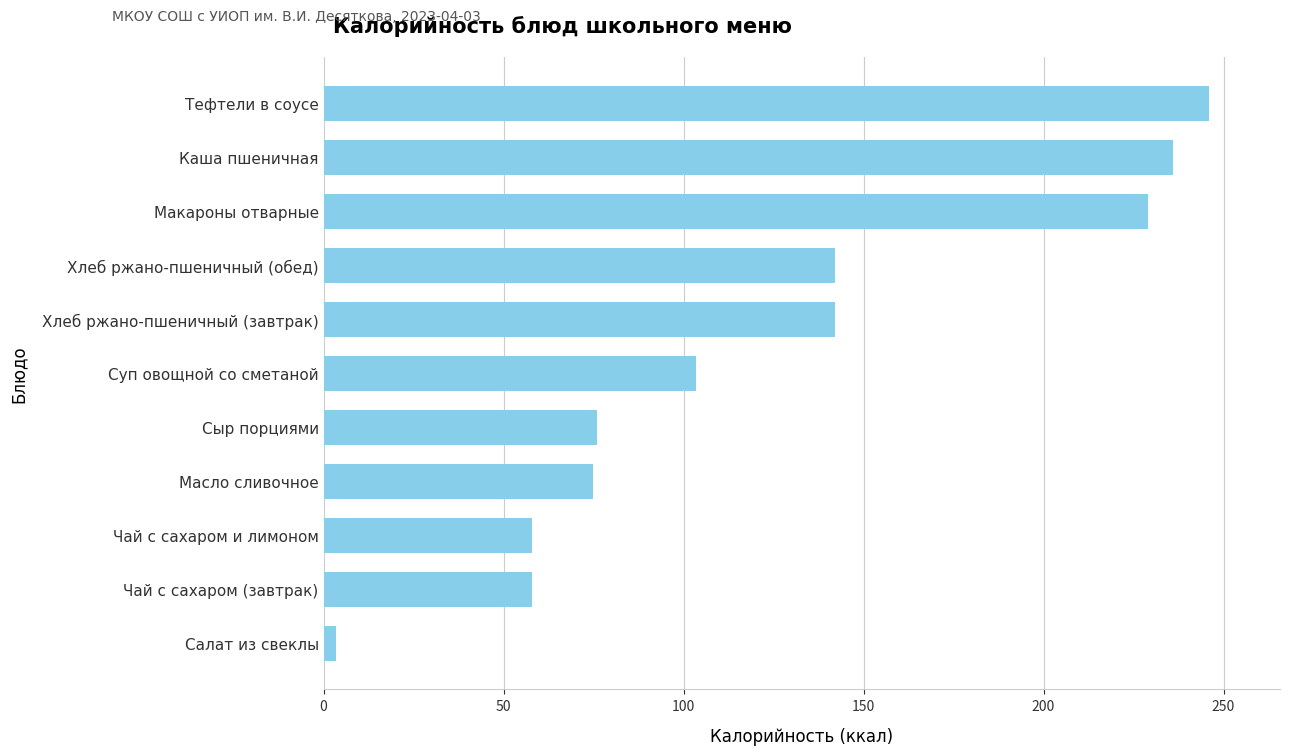

Reading bottom to top, transcribe all the data shown in this chart.

3.6	58.0	58.0	74.8	76.0	103.4	142.0	142.0	229.0	236.0	246.0